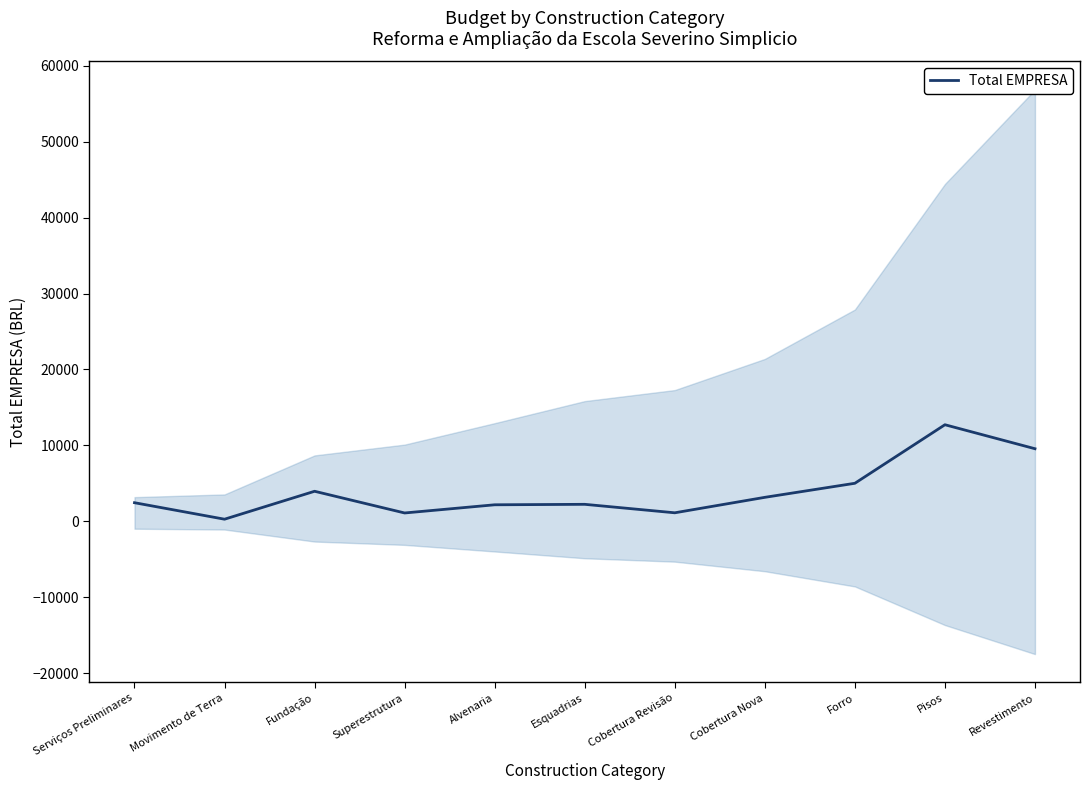

What is the smallest value displayed?

274.3